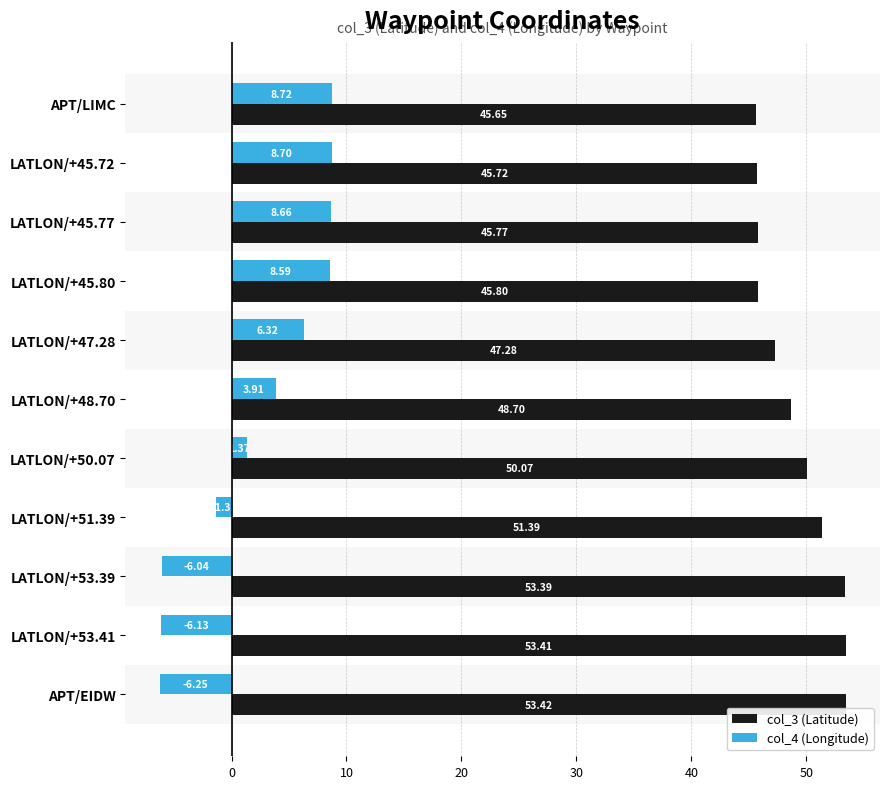

Which category has the lowest value across all series?

APT/EIDW